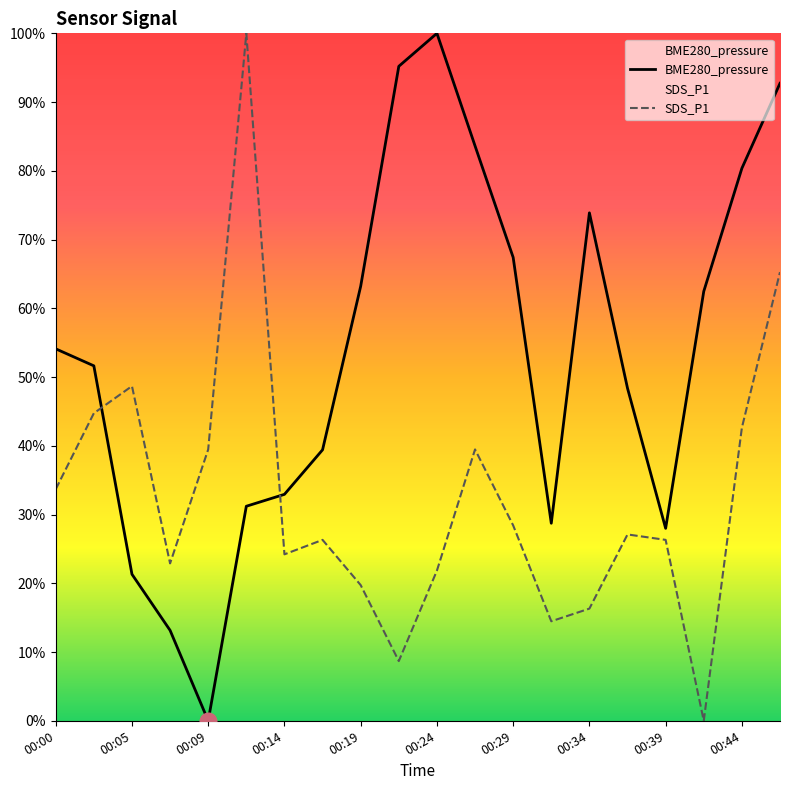

The value of SDS_P1 at 13 is 0.1. True or false?

False